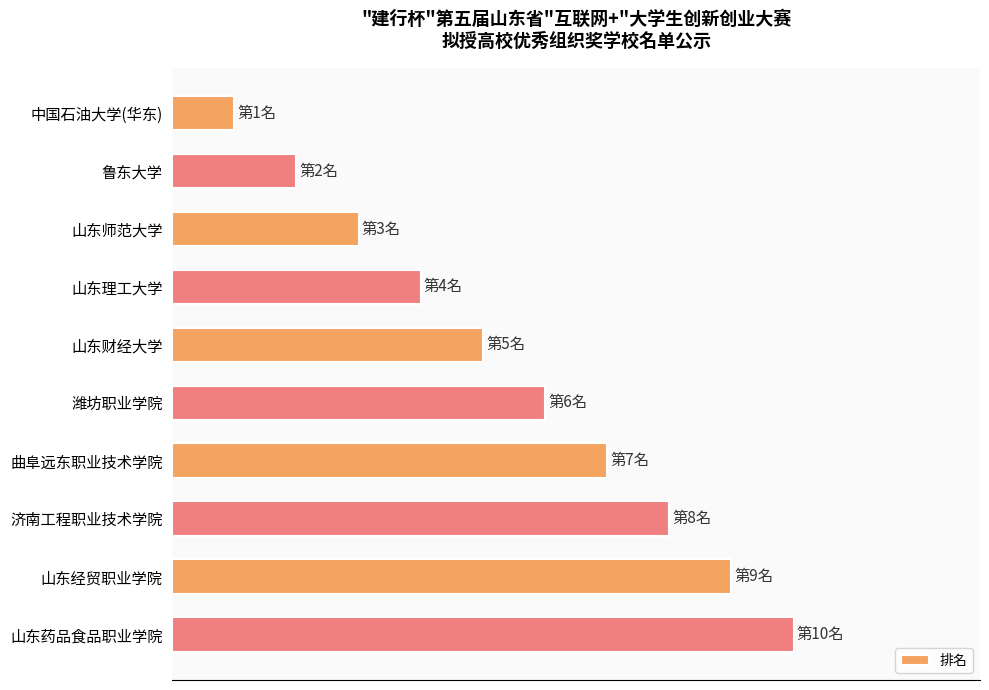

What is the greatest value displayed?

10